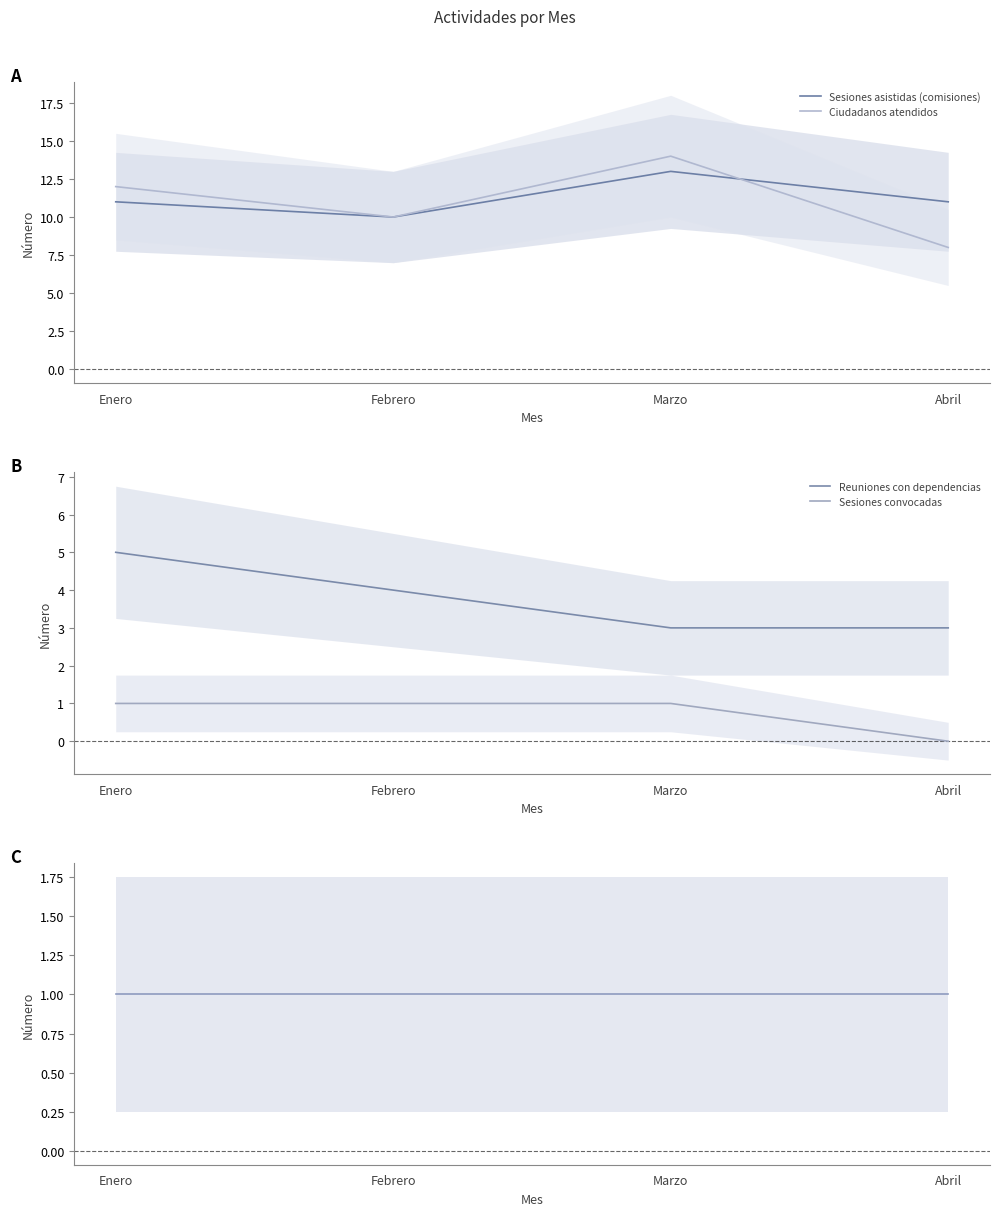

Which series has the largest total across all categories?

Sesiones asistidas (comisiones)